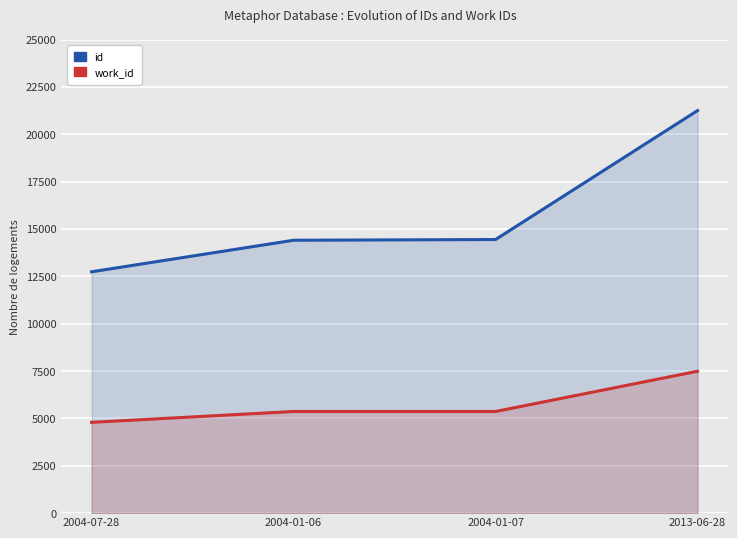

What is the label of the 3rd point from the left?

2004-01-07